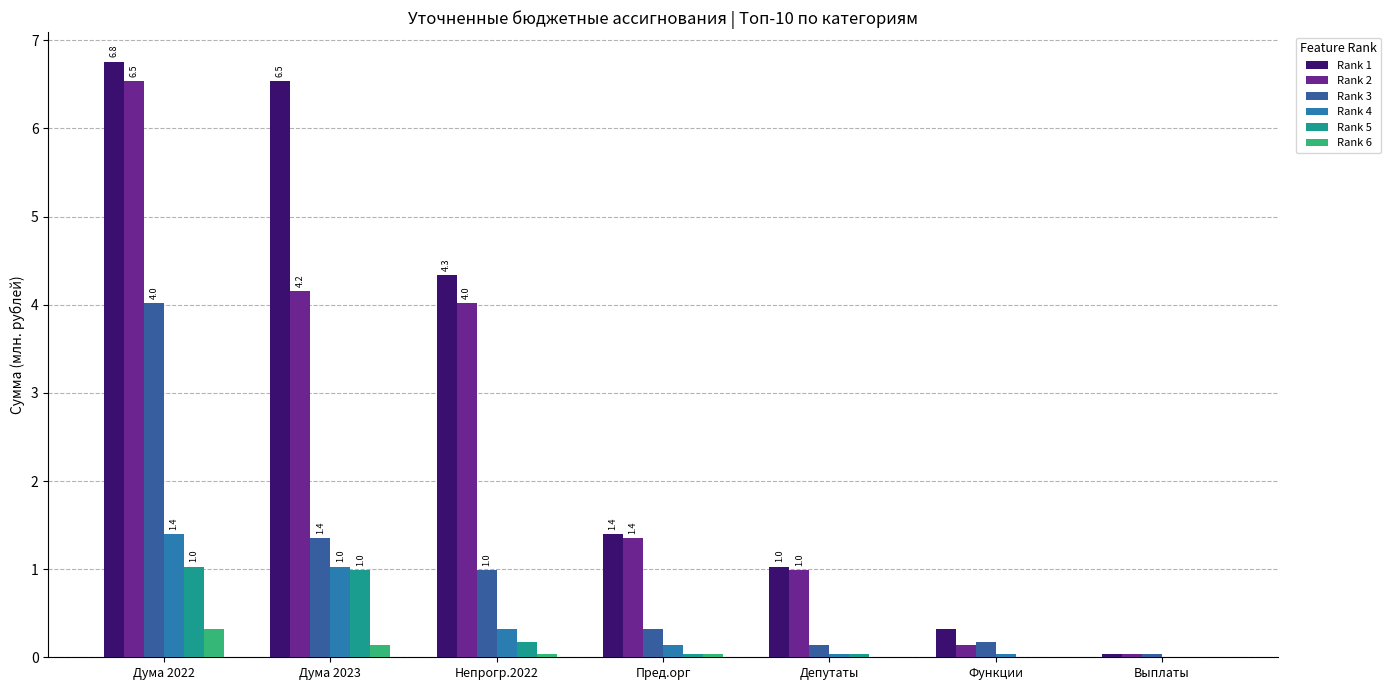

What is the greatest value displayed?

6.8